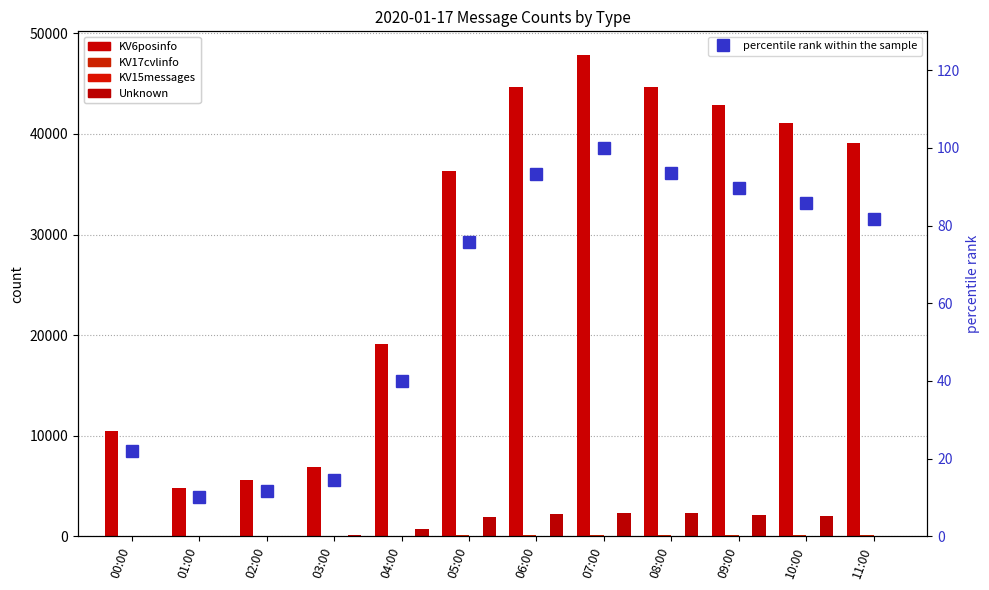

How many values in the KV15messages series are below 7?

6